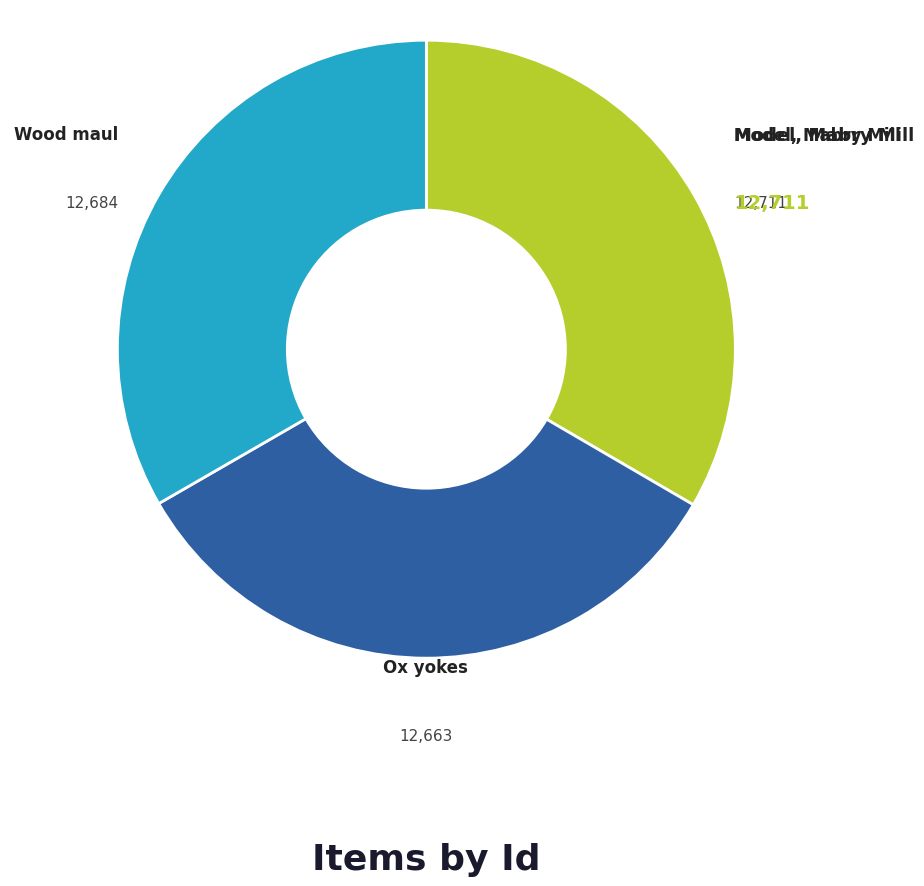

Does any single category account for the majority?

No